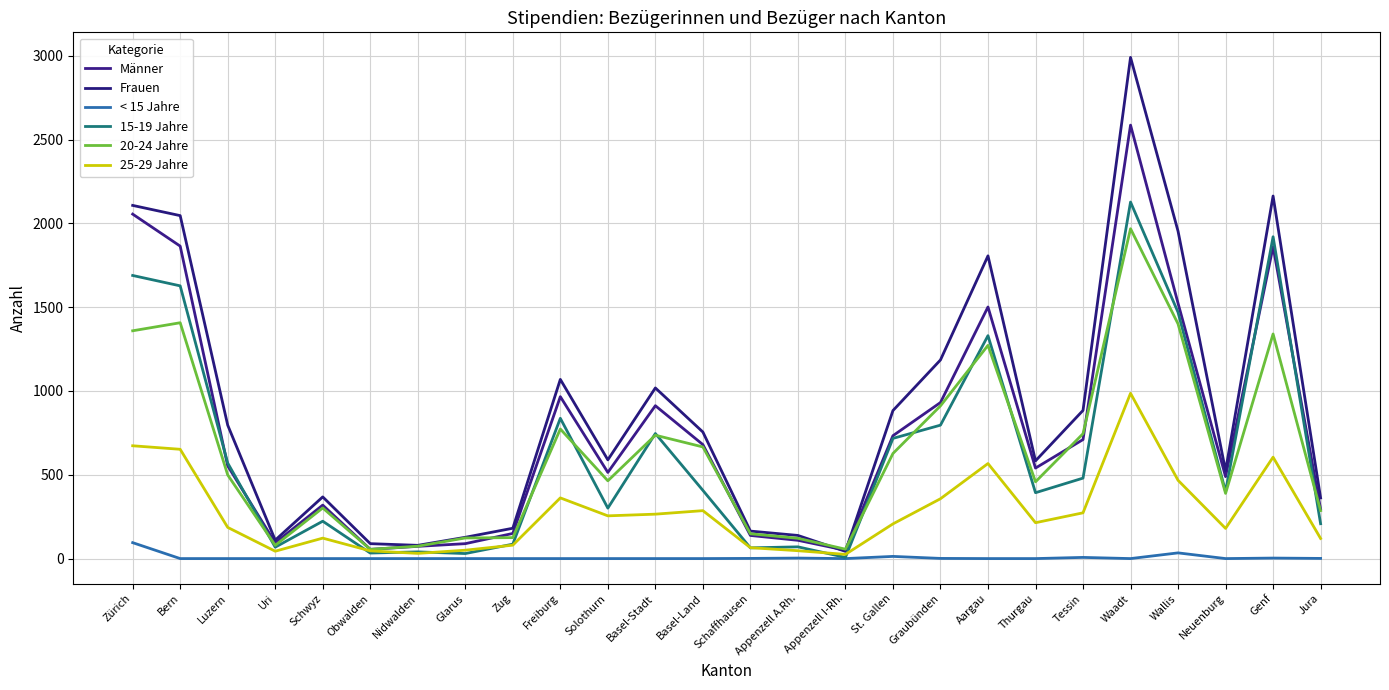

True or false: < 15 Jahre has more than 1 points higher than both neighbors.

True